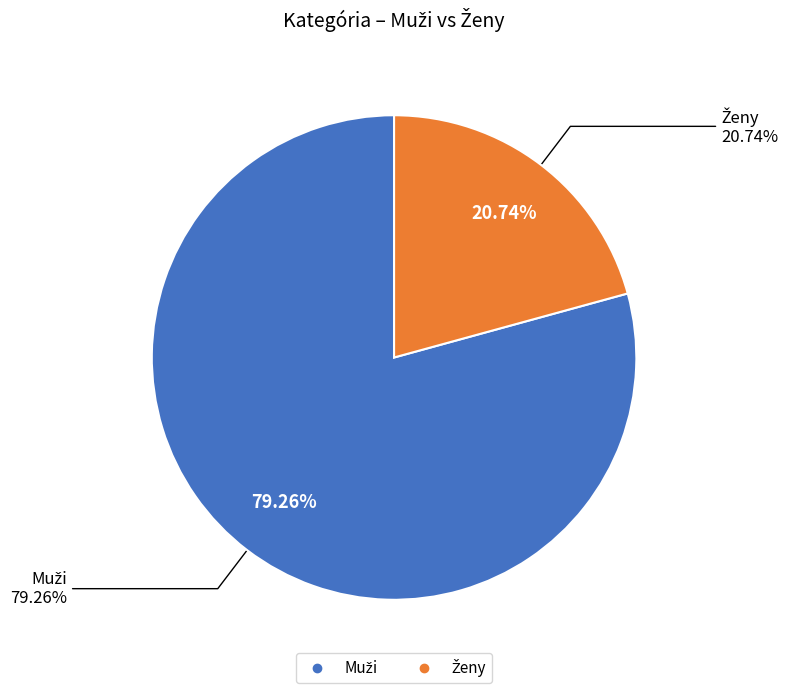

Is it true that Ženy is 15% of the pie?

False